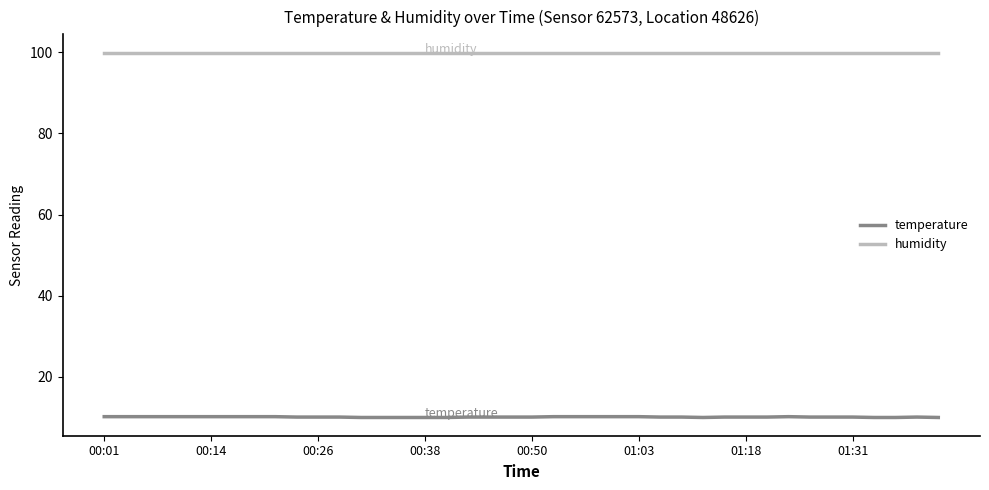

What is the greatest value displayed?

99.9